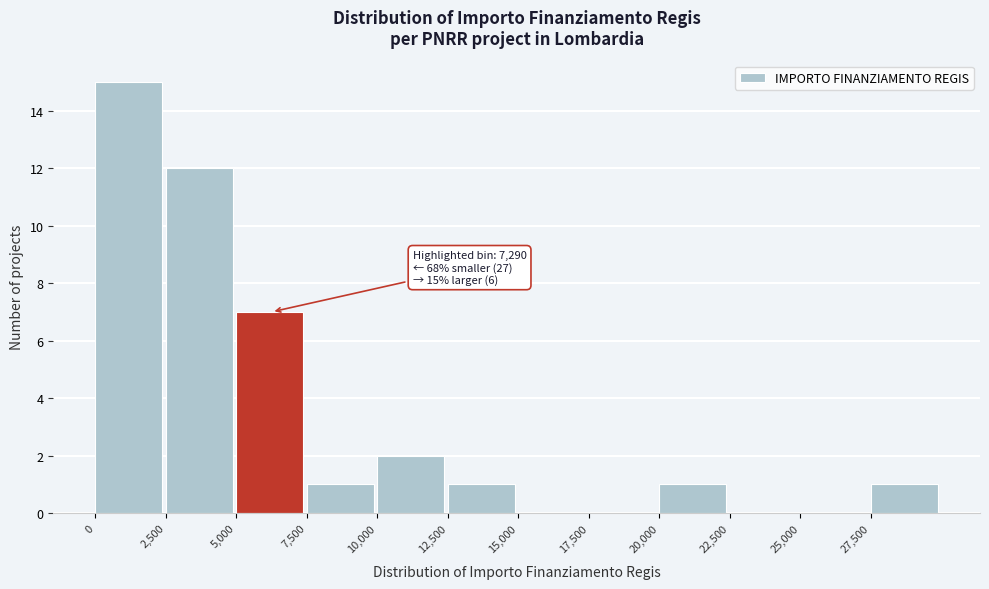

Over which range of the x-axis is the bar tallest?

0 to 2500